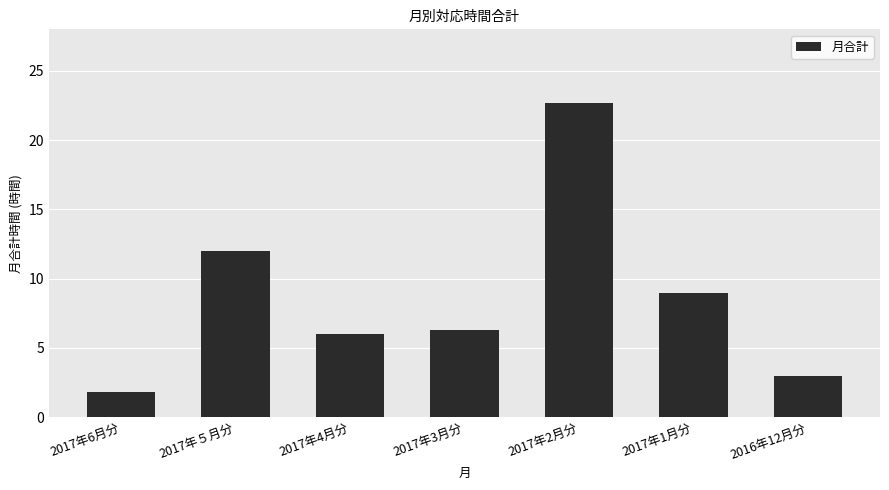

What is the difference between the values at 2017年５月分 and 2017年2月分?

10.7